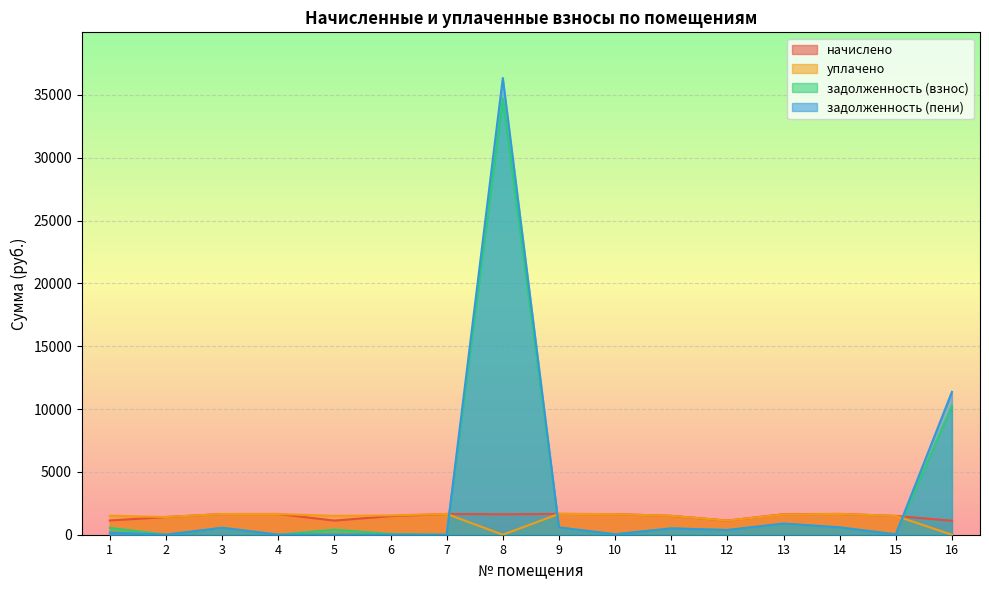

How many data points in задолженность (взнос) are above 501?

8